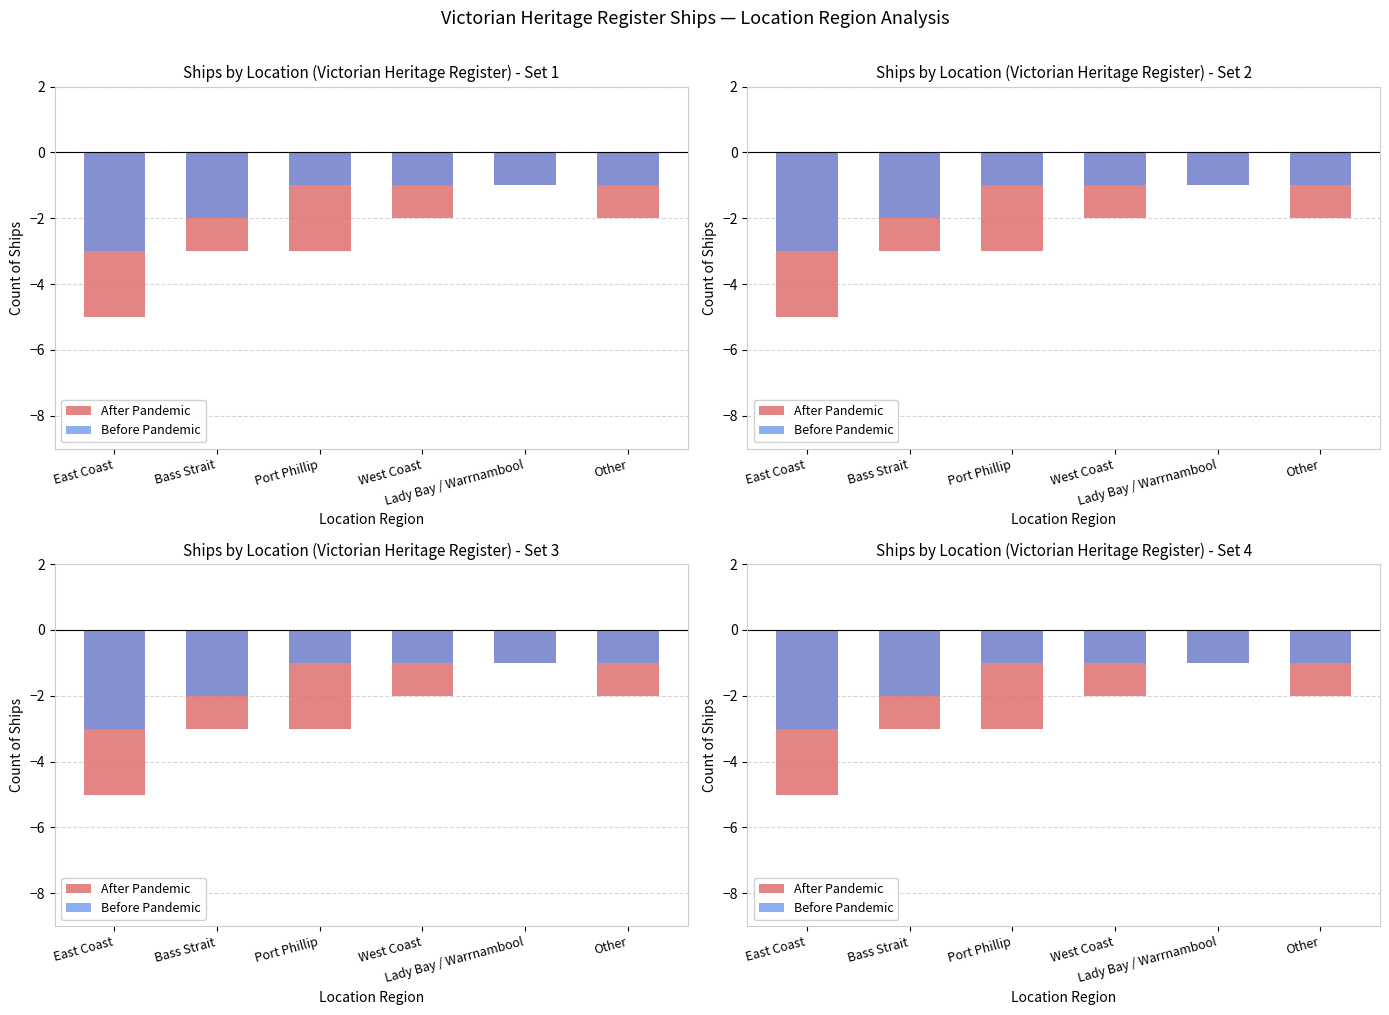

How many groups of bars are there?

6